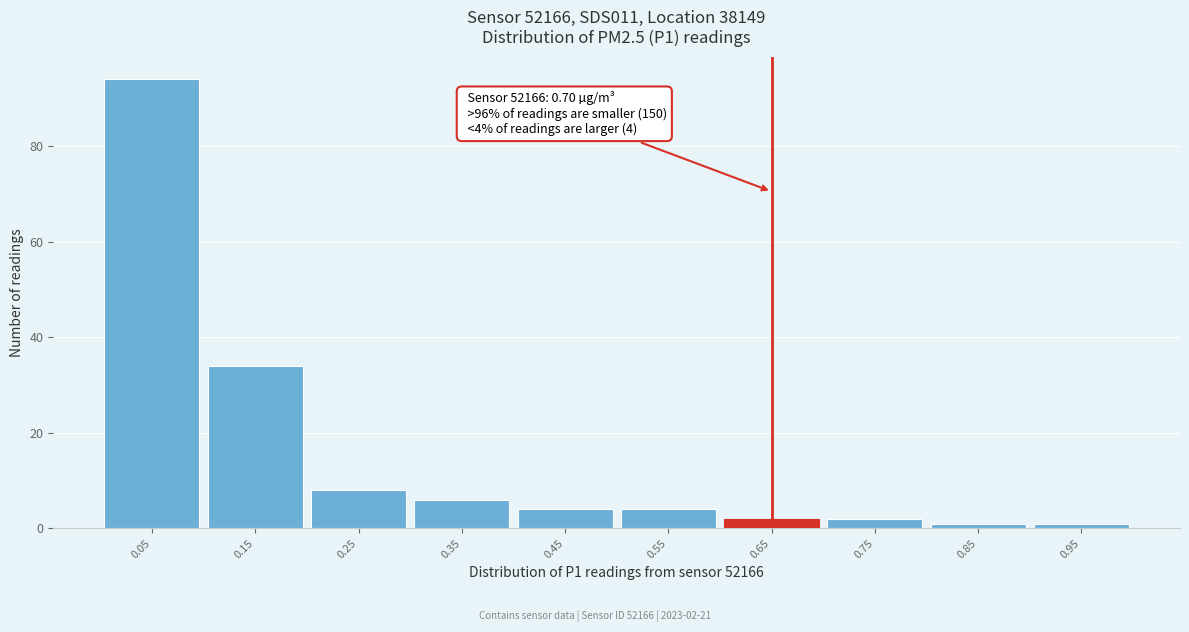

Reading left to right, transcribe all the data shown in this chart.

94	34	8	6	4	4	2	2	1	1